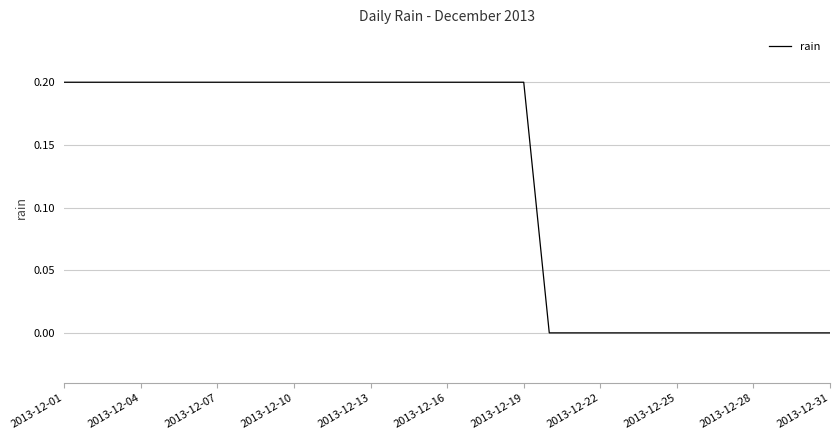

True or false: the data shows 0.2 at 2013-12-04.

True